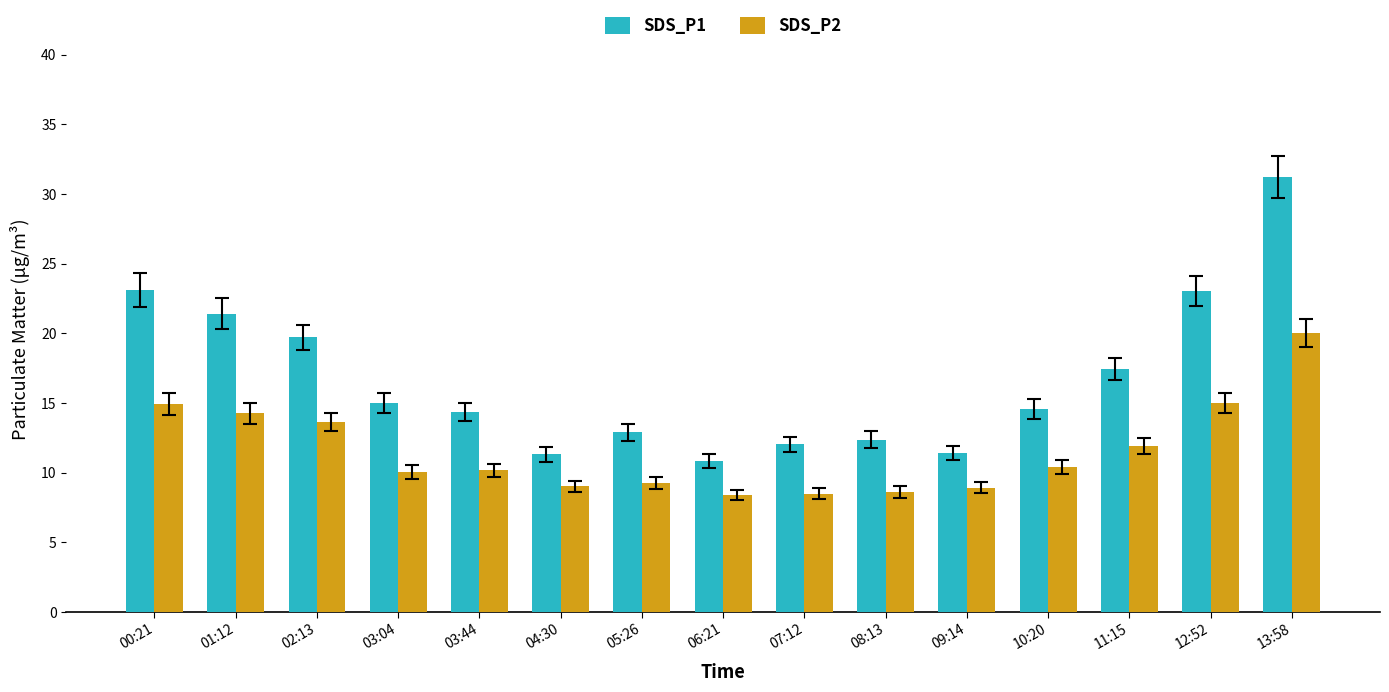

What is the maximum value for SDS_P1?

31.2